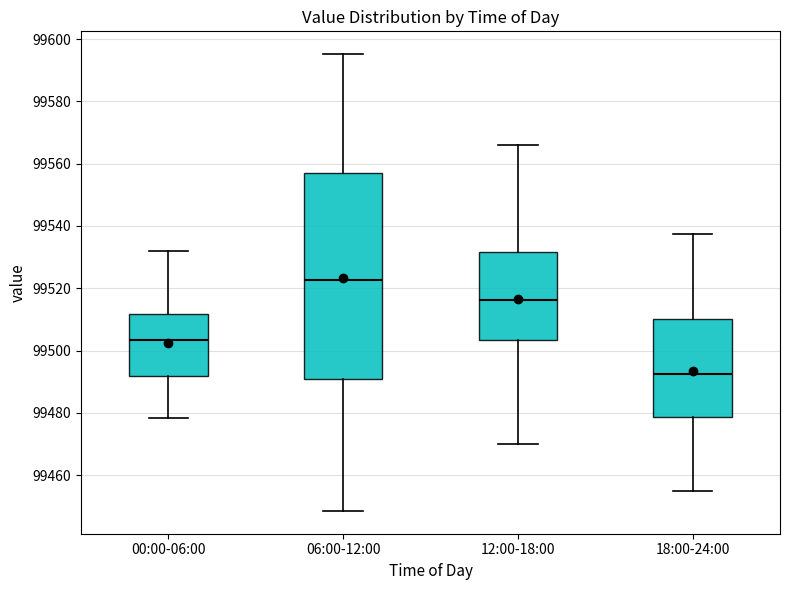

Reading left to right, read every box against the y-axis: the position of its median line, the range the box covers, and the ends of its whiskers. The values are not printed on the chart, so give them approximately, as read against the axis.

00:00-06:00: median 99504, box 99492 to 99512, whiskers 99478 to 99532
06:00-12:00: median 99522, box 99490 to 99556, whiskers 99448 to 99596
12:00-18:00: median 99516, box 99504 to 99532, whiskers 99470 to 99566
18:00-24:00: median 99492, box 99478 to 99510, whiskers 99456 to 99538